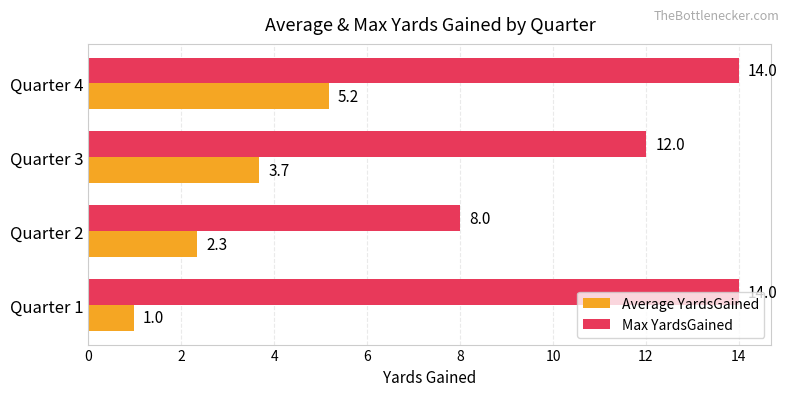

At which category is the sum across all series the highest?

Quarter 4